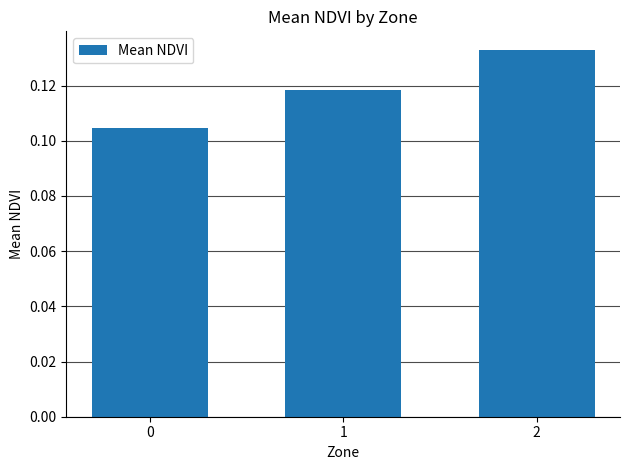

Count the values in the range 0 to 1.

3